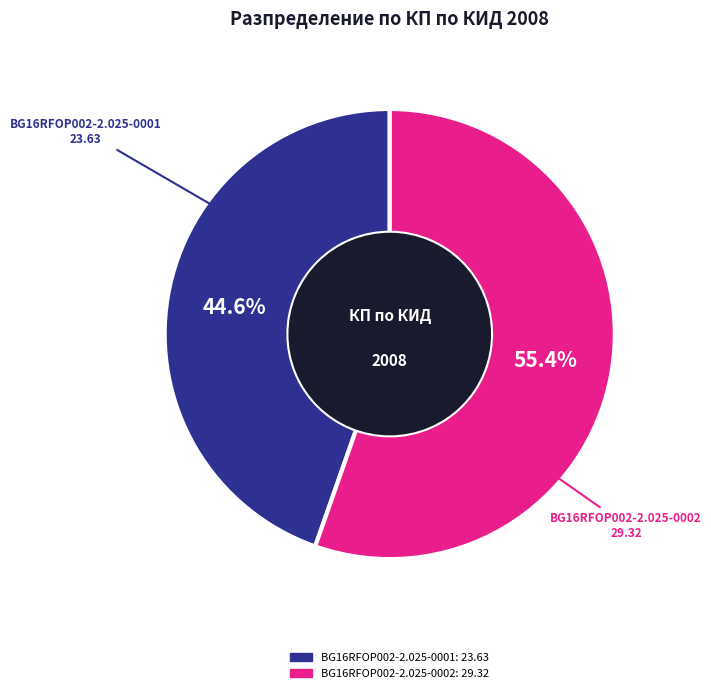

What is the ratio of the value at BG16RFOP002-2.025-0002 to the value at BG16RFOP002-2.025-0001?

1.2